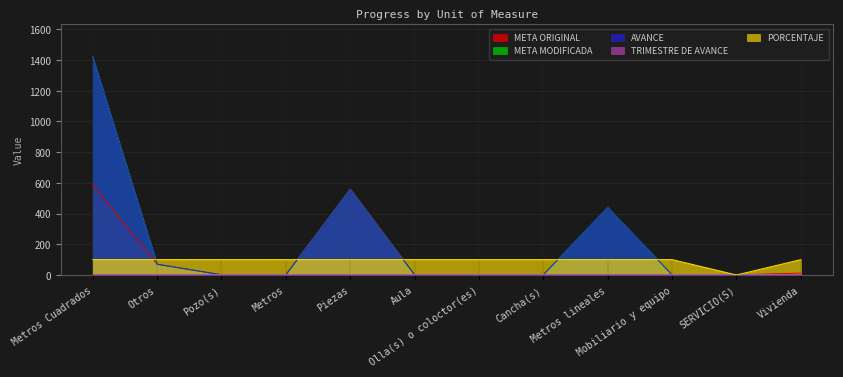

What is the spread (max minus min) of values at SERVICIO(S)?

4.0